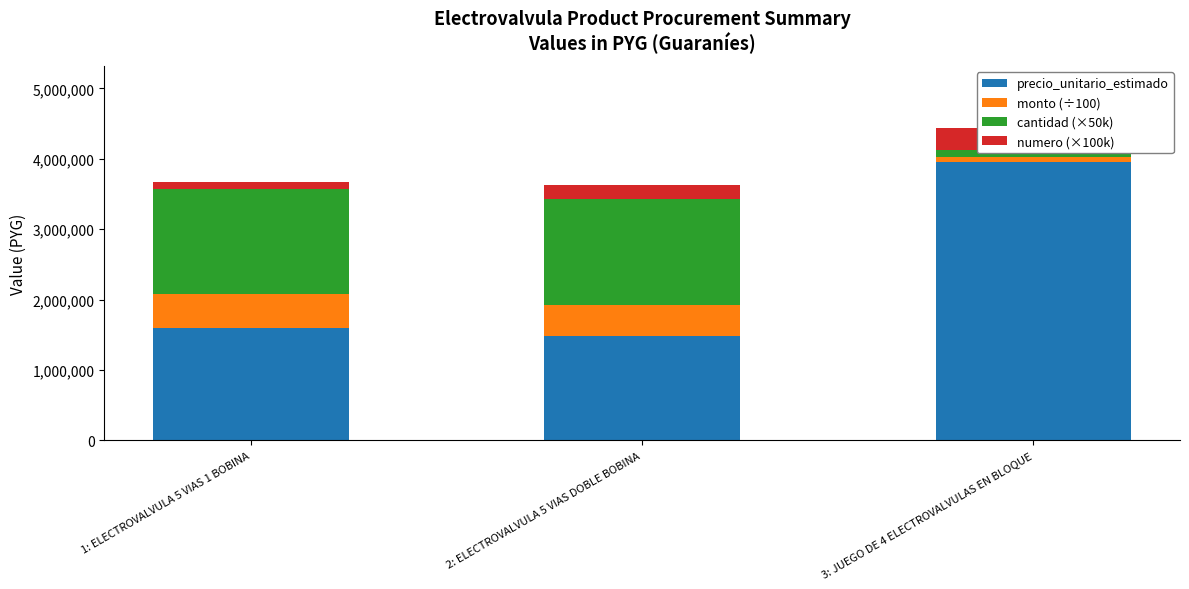

At which category is the sum across all series the highest?

3: JUEGO DE 4 ELECTROVALVULAS EN BLOQUE